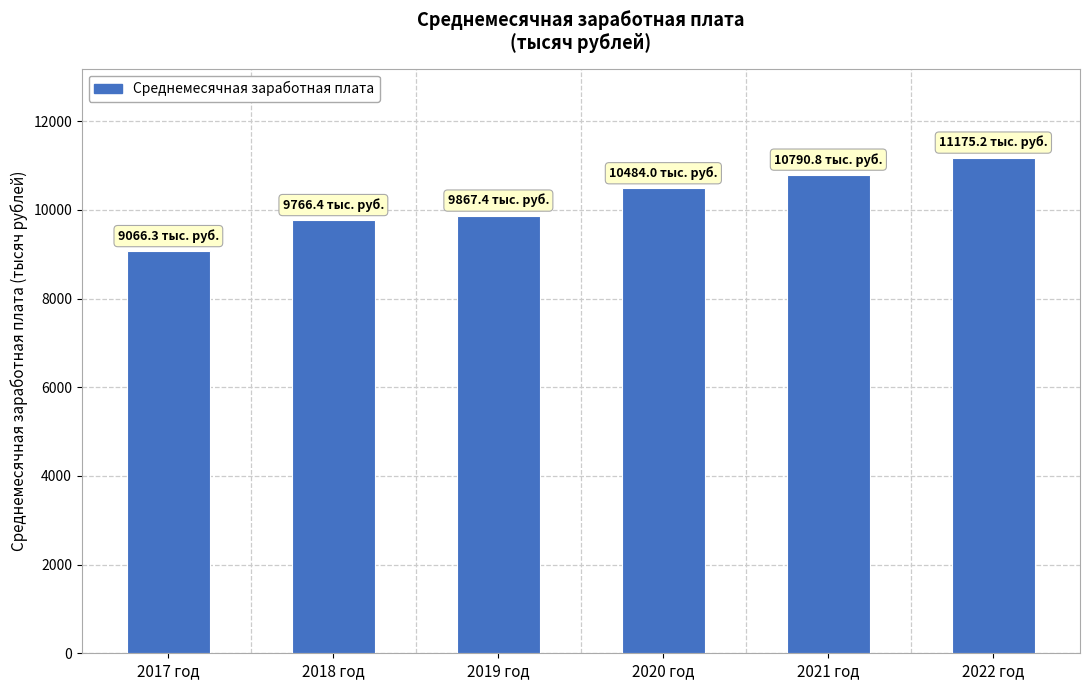

Is it true that the value at 2017 год is 9066.3?

True